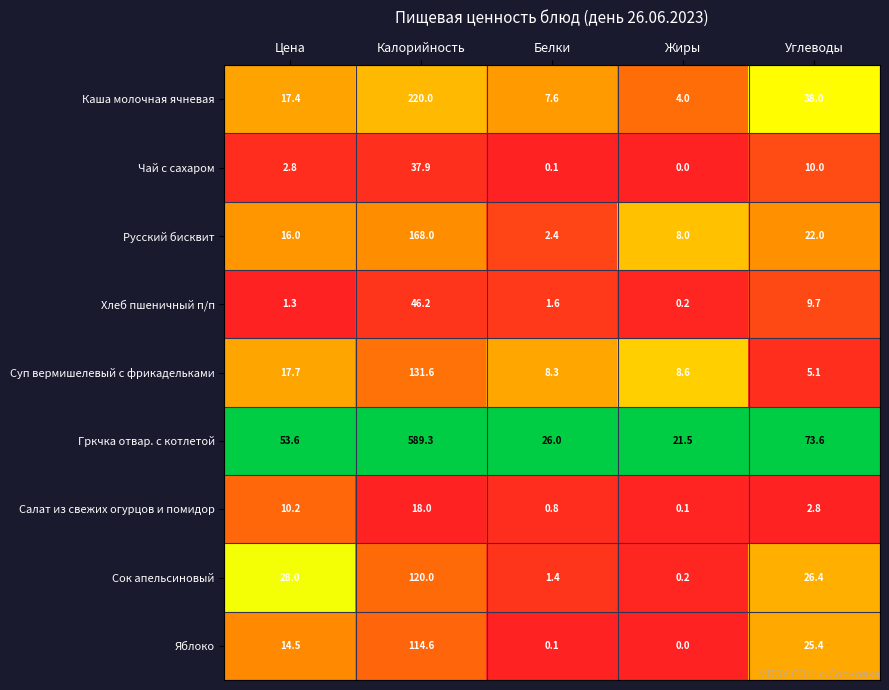

List the series in order of their peak value, highest first.

Гркчка отвар. с котлетой, Каша молочная ячневая, Русский бисквит, Суп вермишелевый с фрикадельками, Сок апельсиновый, Яблоко, Хлеб пшеничный п/п, Чай с сахаром, Салат из свежих огурцов и помидор